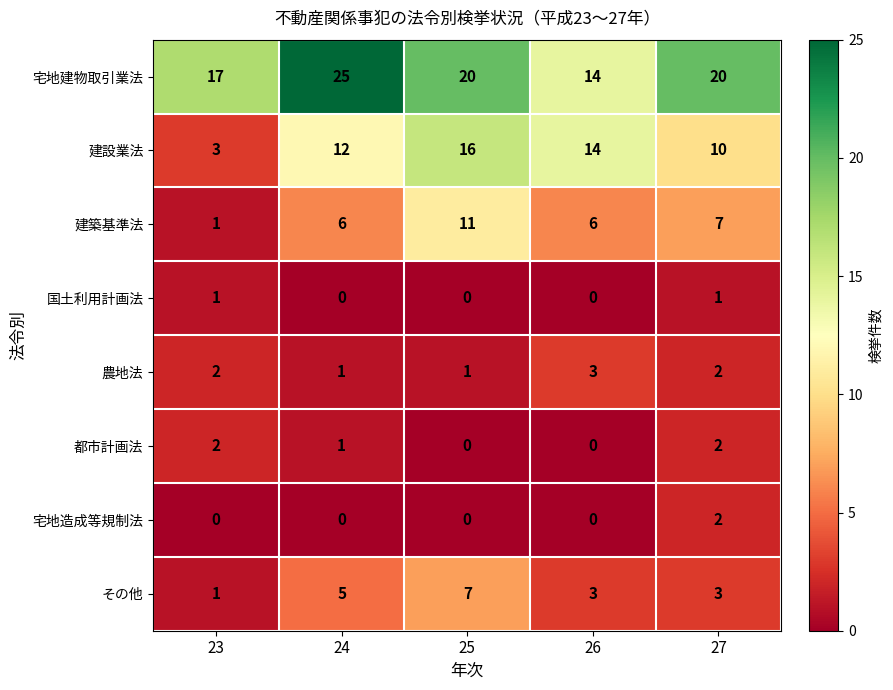

What is the spread (max minus min) of values at 23?

17